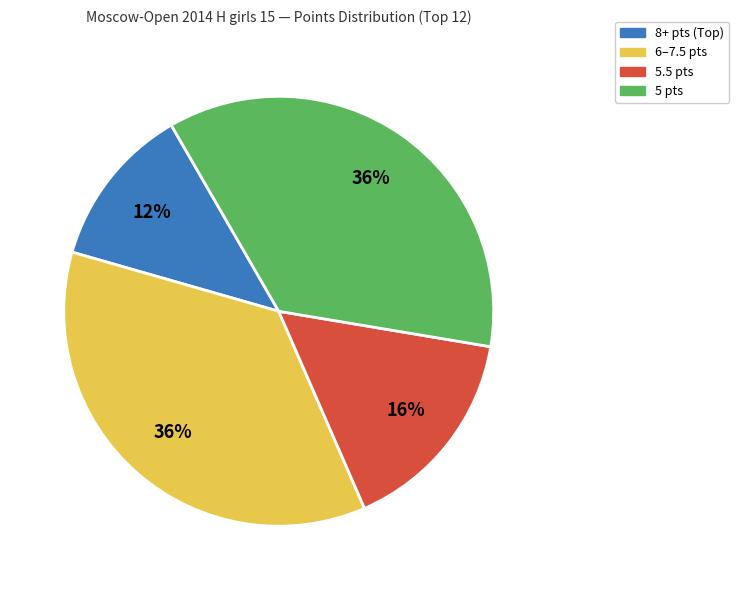

Is there any slice that represents more than half of the pie?

No